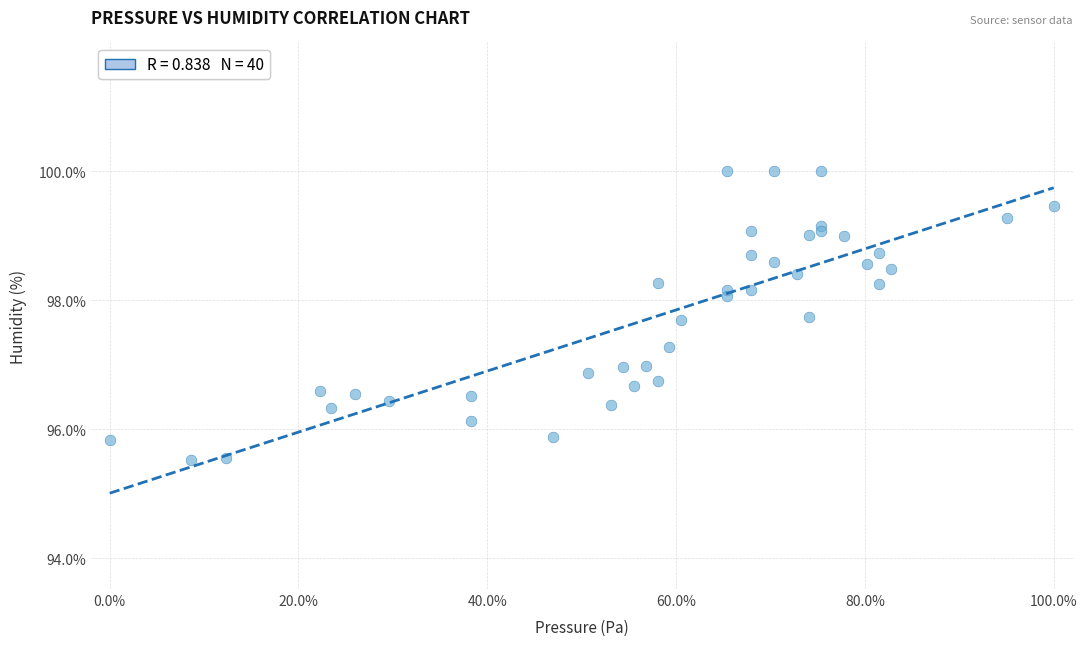

What is the range of X values (max minus min)?

100.0